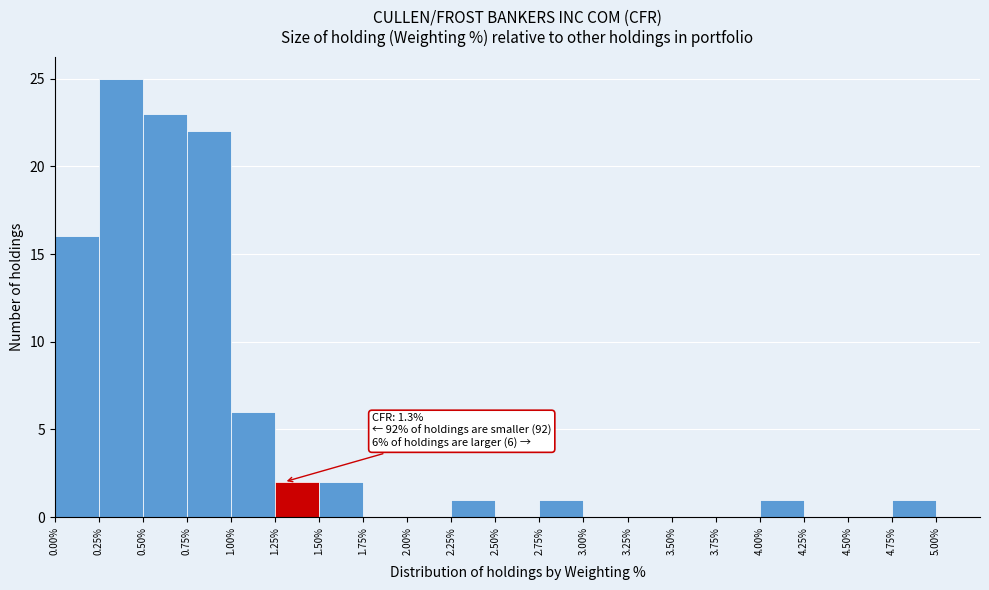

Over which range of the x-axis is the bar tallest?

0.25% to 0.50%